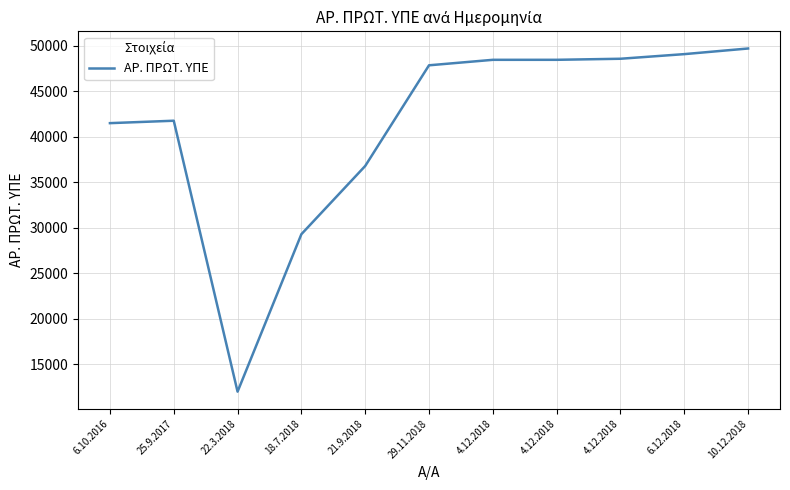

What is the label of the 4th point from the right?

4.12.2018